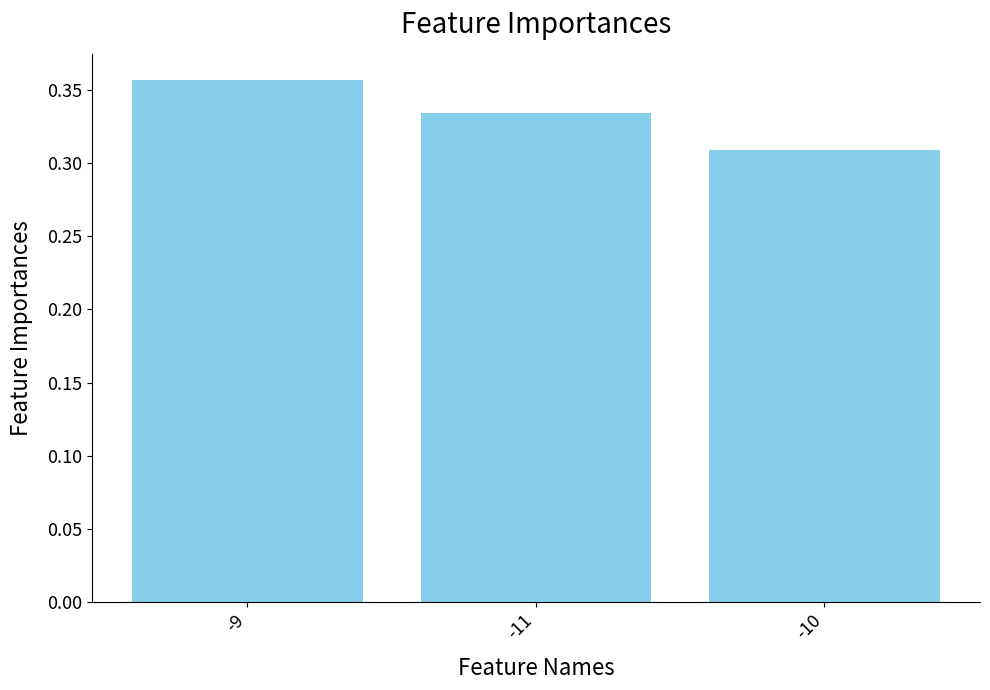

Rank the categories by value from highest to lowest.

-9, -11, -10